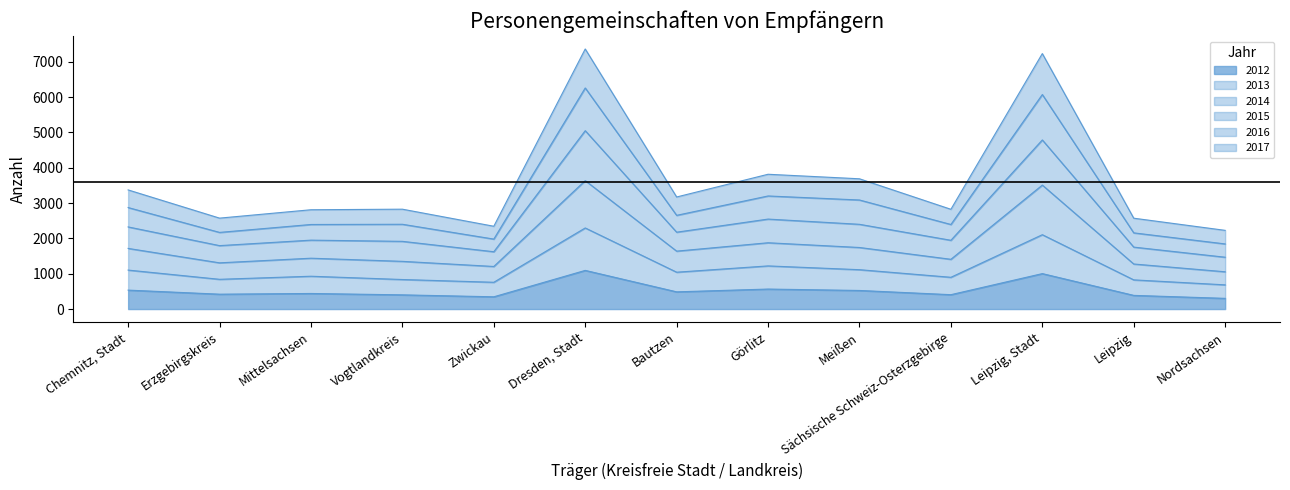

At which category is the sum across all series the highest?

Dresden, Stadt